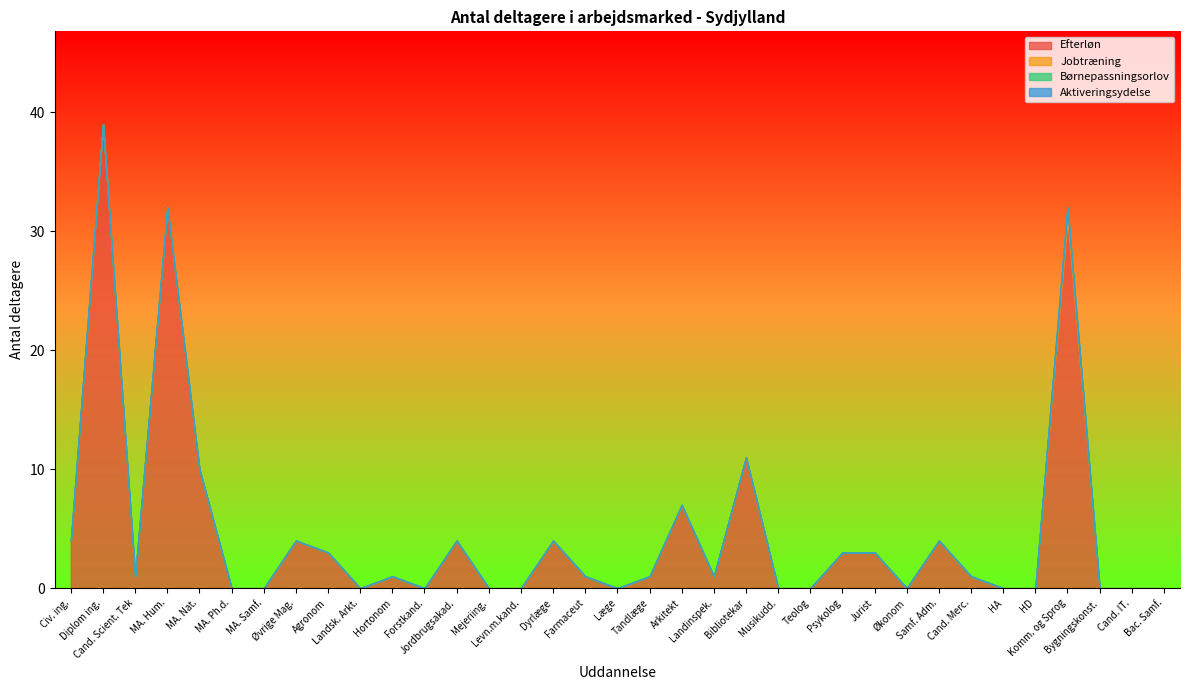

What are all the series names shown in the legend?

Efterløn, Jobtræning, Børnepassningsorlov, Aktiveringsydelse